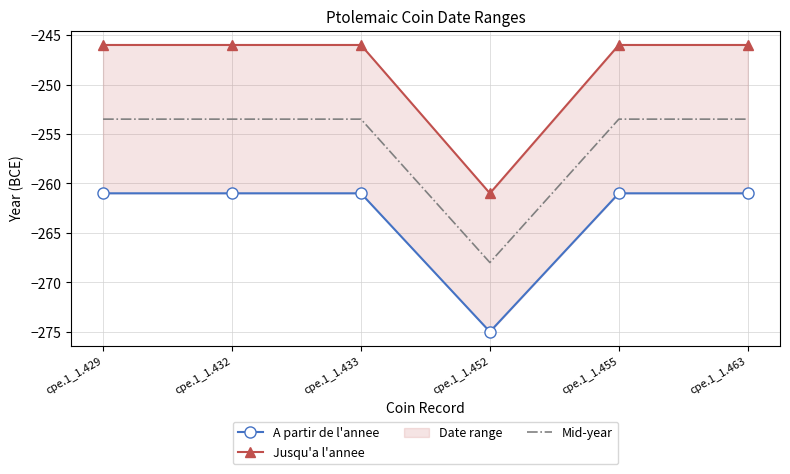

Reading left to right, extract all data points from this chart.

A partir de l'annee: cpe.1_1.429=-261.0	cpe.1_1.432=-261.0	cpe.1_1.433=-261.0	cpe.1_1.452=-275.0	cpe.1_1.455=-261.0	cpe.1_1.463=-261.0
Jusqu'a l'annee: cpe.1_1.429=-246.0	cpe.1_1.432=-246.0	cpe.1_1.433=-246.0	cpe.1_1.452=-261.0	cpe.1_1.455=-246.0	cpe.1_1.463=-246.0
Mid-year: cpe.1_1.429=-253.5	cpe.1_1.432=-253.5	cpe.1_1.433=-253.5	cpe.1_1.452=-268.0	cpe.1_1.455=-253.5	cpe.1_1.463=-253.5